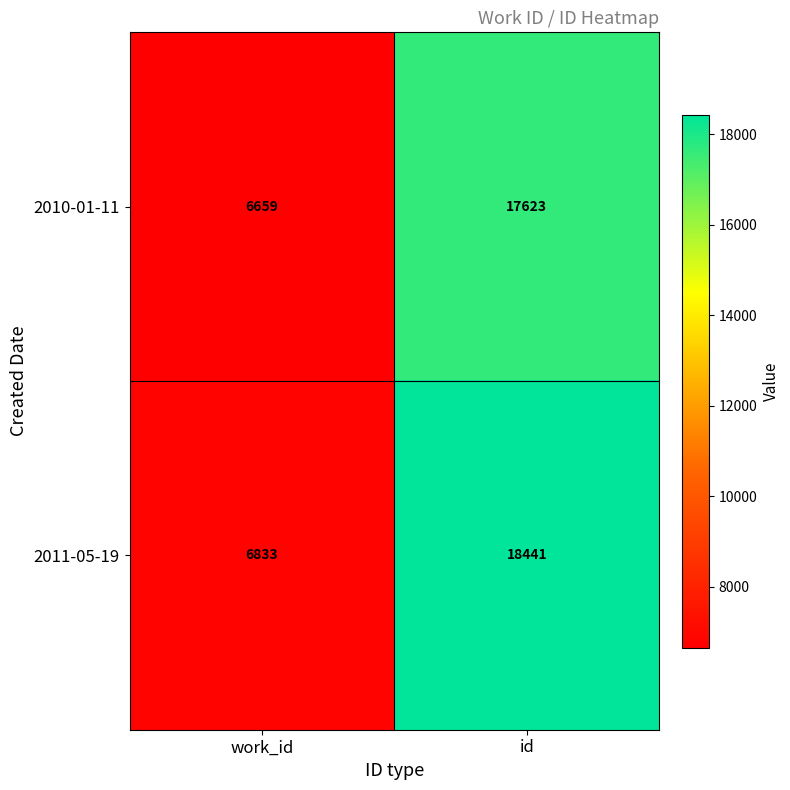

Reading left to right, extract all data points from this chart.

2010-01-11: work_id=6659	id=17623
2011-05-19: work_id=6833	id=18441